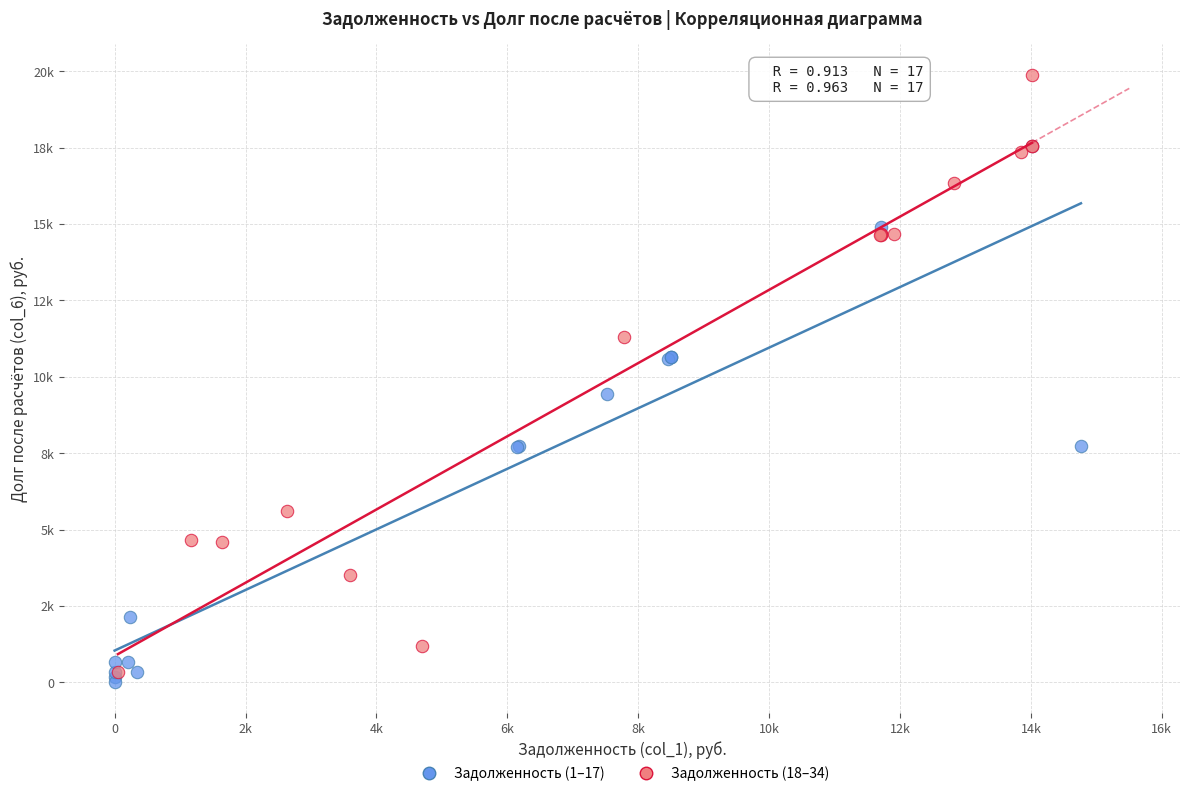

Which series has the widest spread of Y values?

Задолженность (18–34)